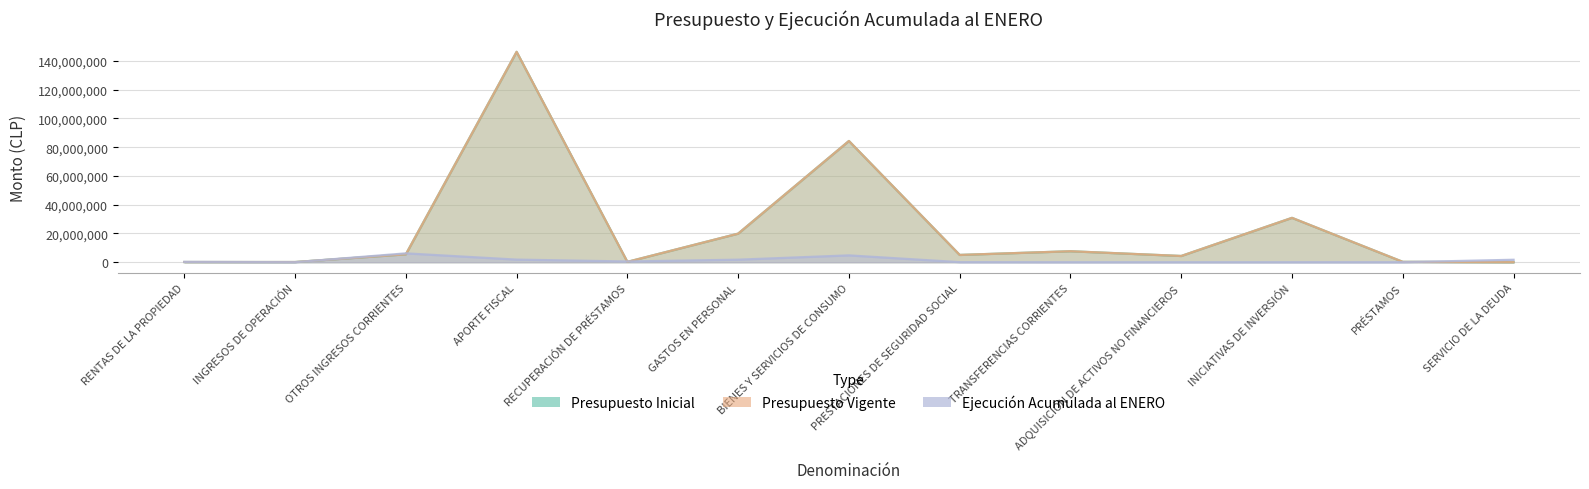

What is the minimum value for Presupuesto Inicial?

10